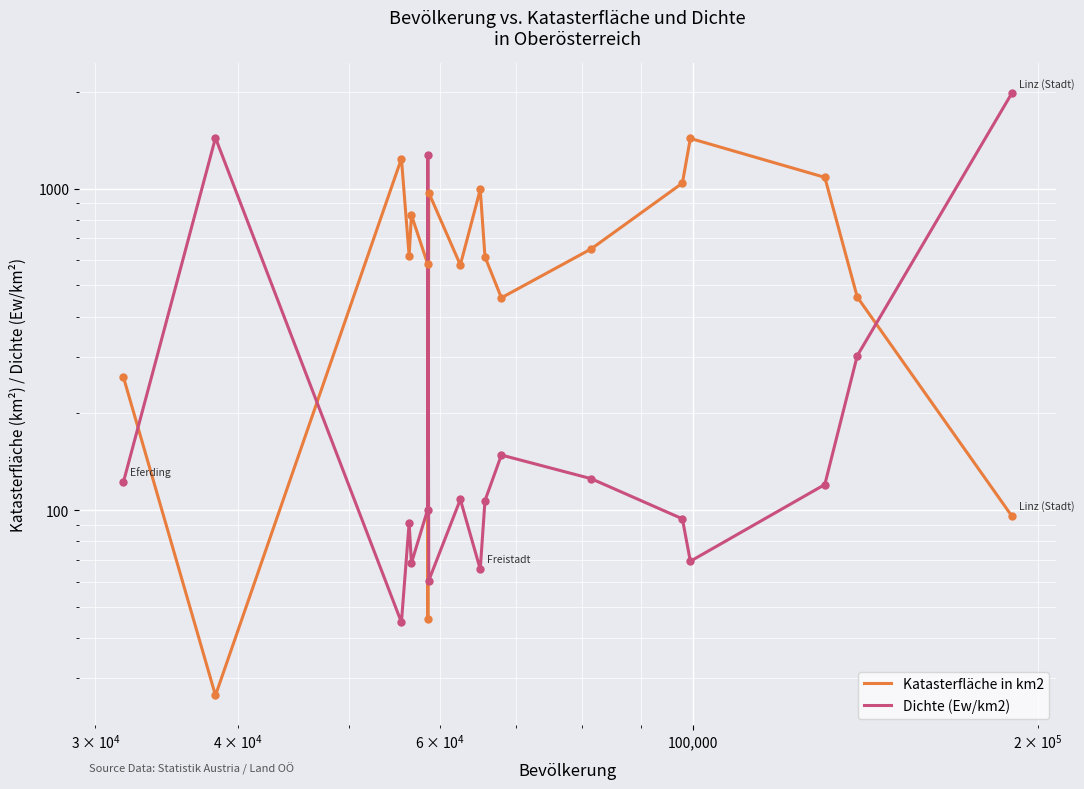

Which series has the widest spread of Y values?

Dichte (Ew/km2)